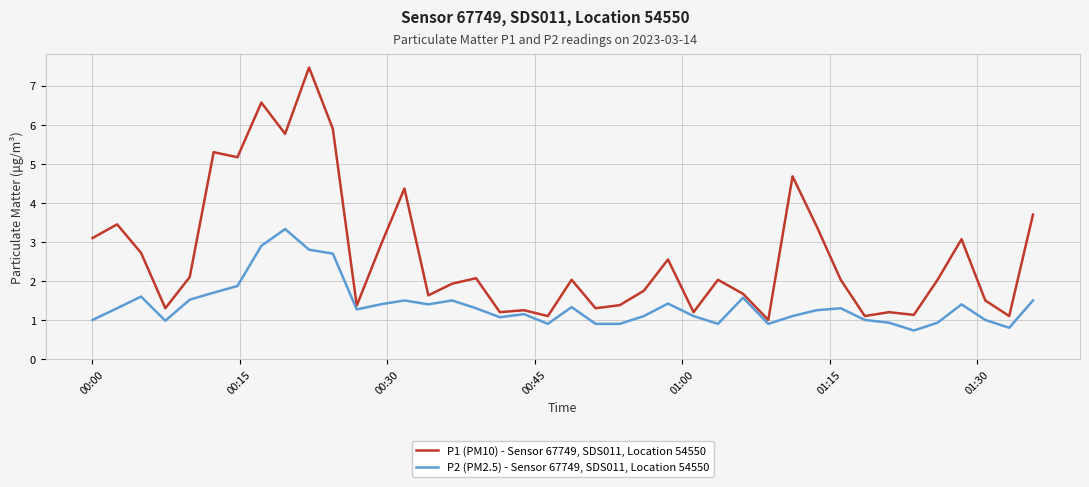

What is the difference between the maximum and minimum values in the P2 (PM2.5) - Sensor 67749, SDS011, Location 54550 series?

2.6